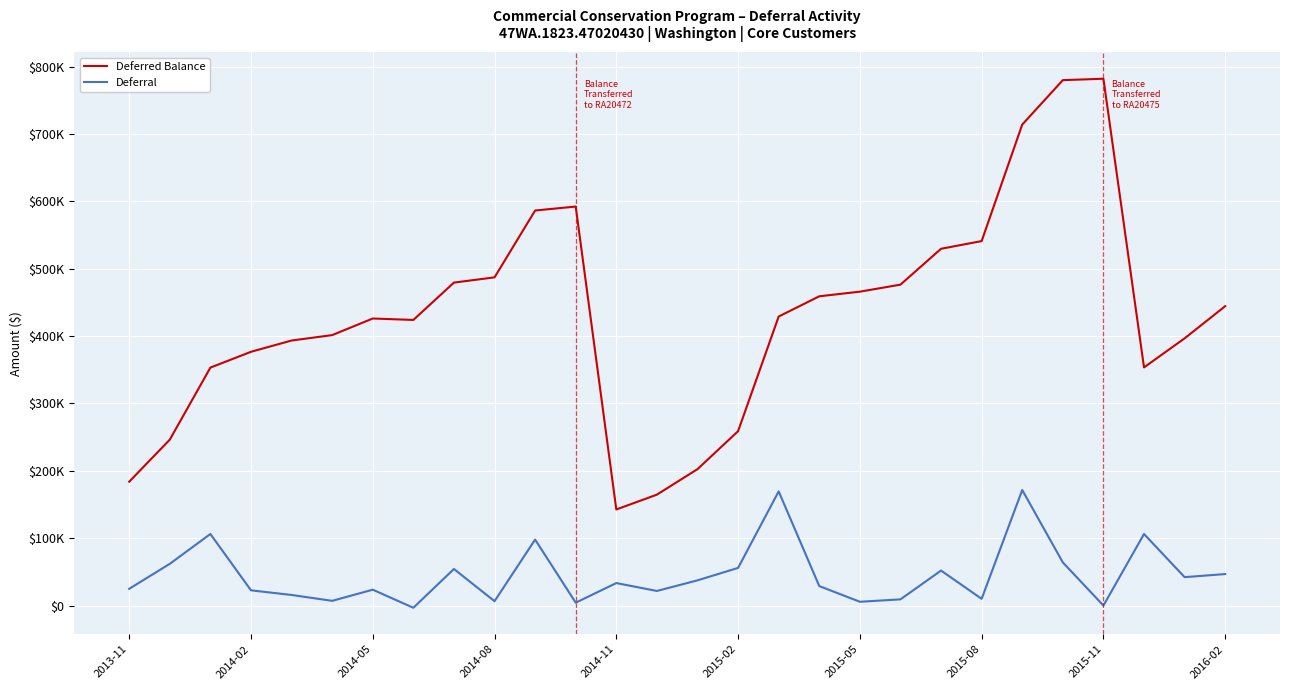

Does the chart have visible grid lines?

Yes